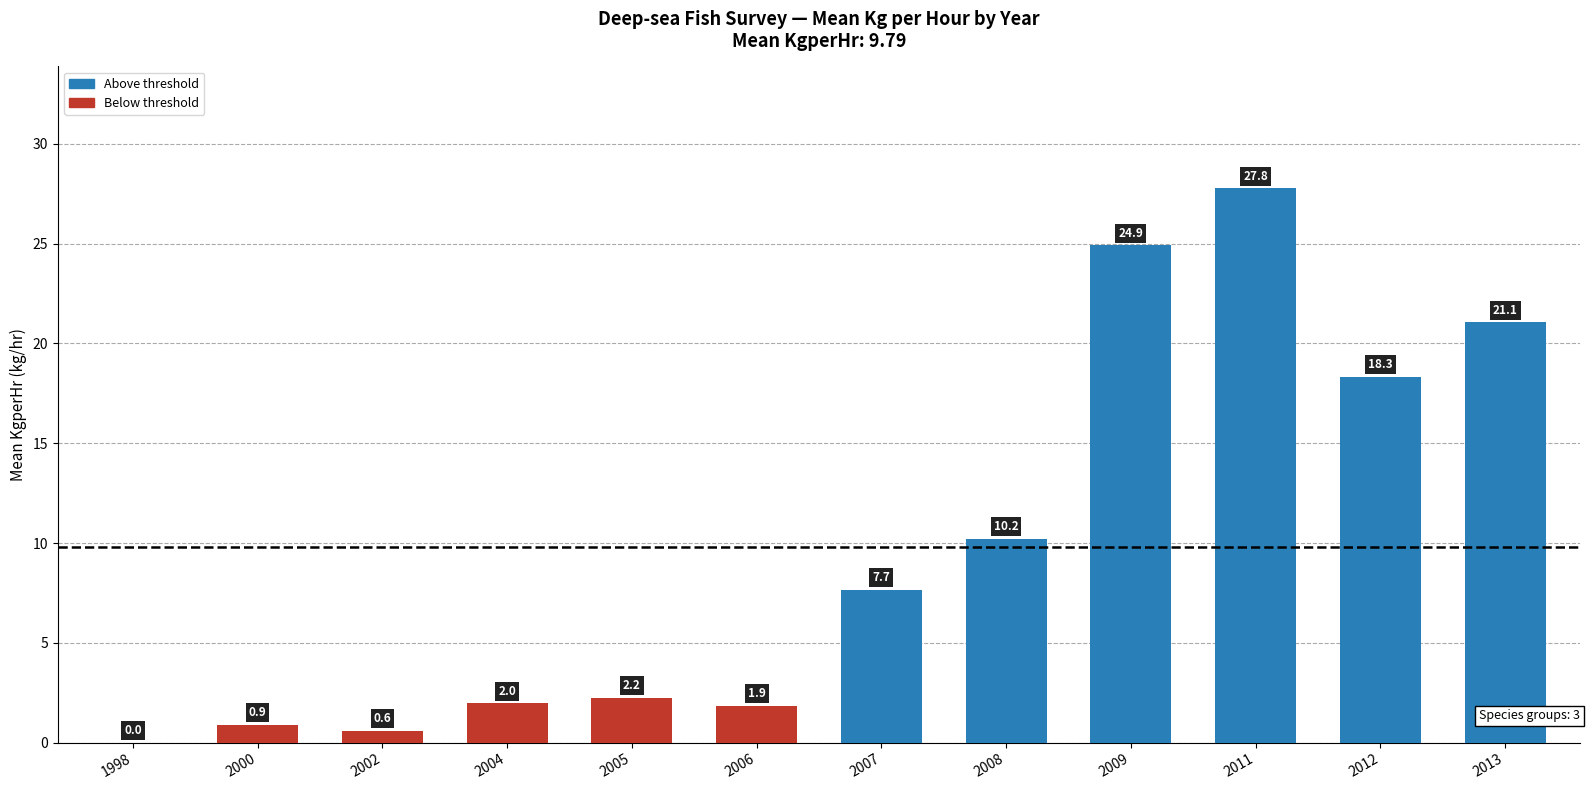

Between 2007 and 2009, which is larger?

2009